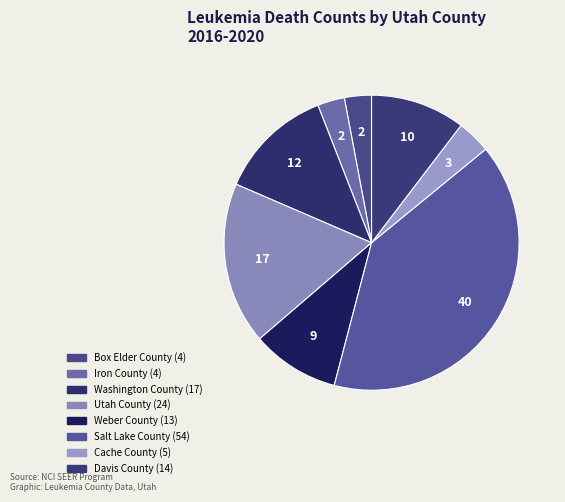

What is the change in value from Washington County to Davis County?

-3